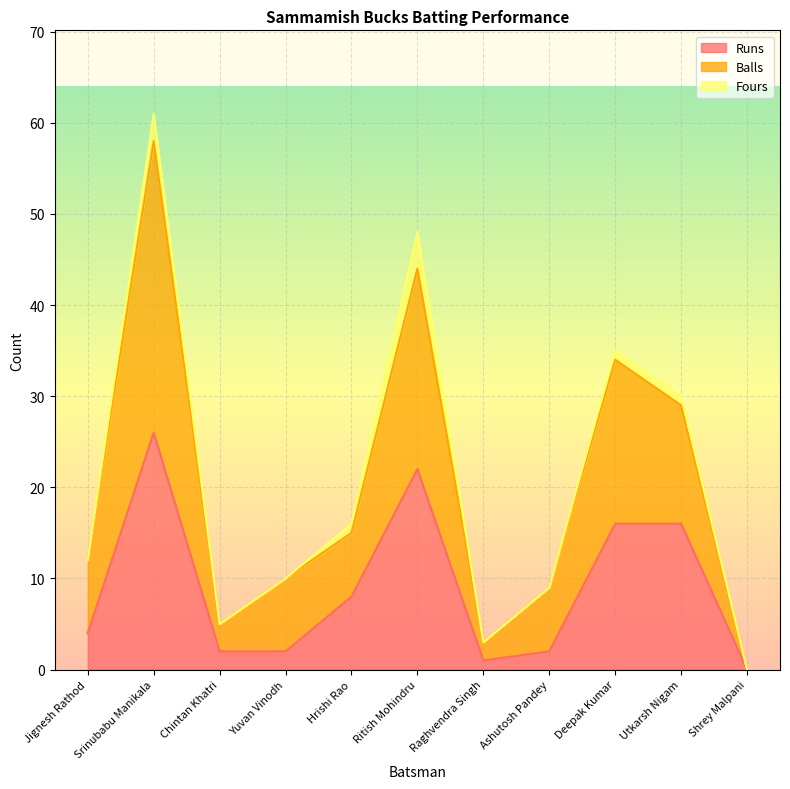

Which series has the largest total across all categories?

Balls